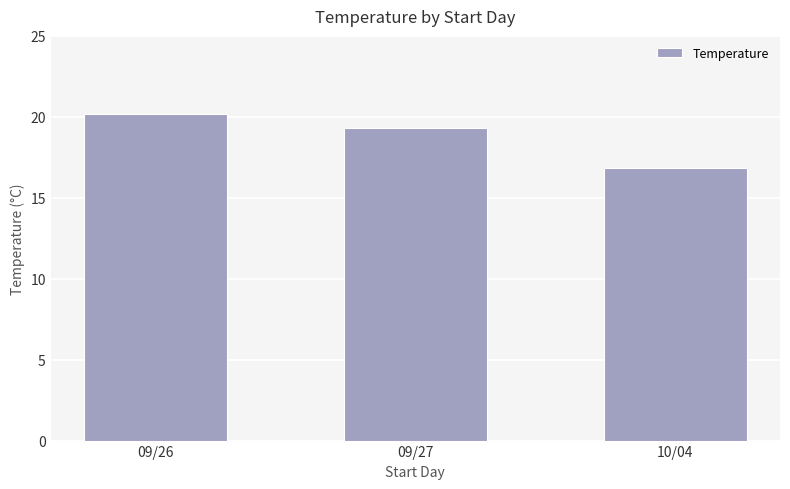

How many data points does each series have?

3